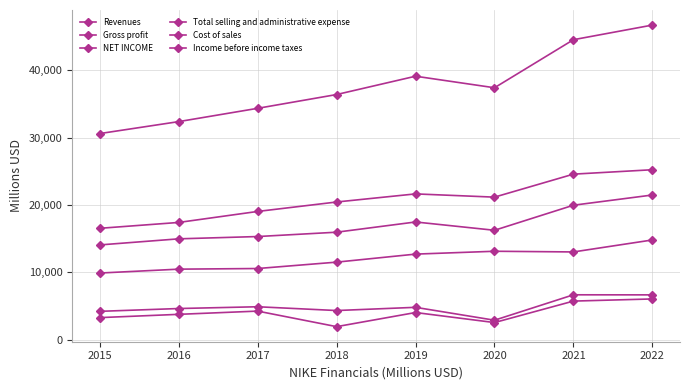

Where is the first local maximum for Cost of sales?

2019